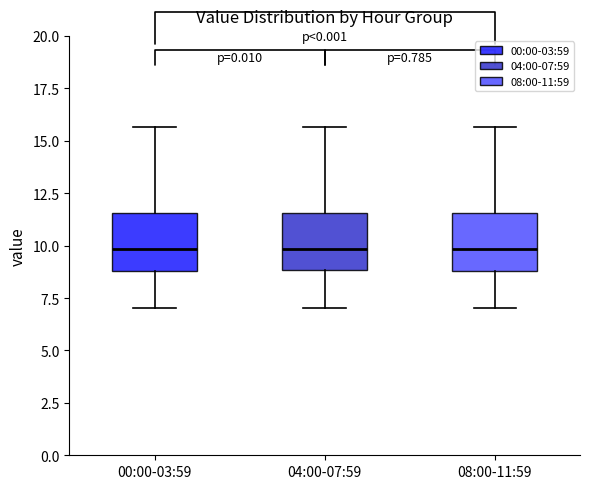

Where does the lower whisker of the box for 04:00-07:59 end on the y-axis? The values are not printed on the chart, so give them approximately, as read against the axis.

7.0